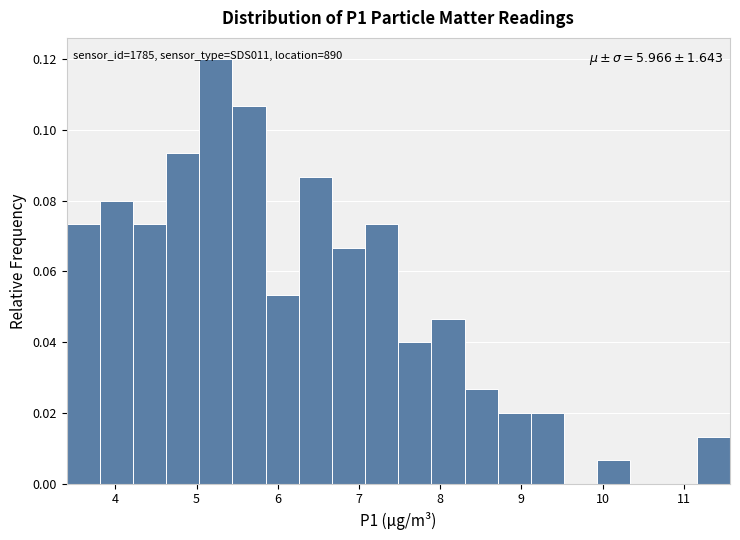

Over which range of the x-axis is the bar tallest?

5.0 to 5.4